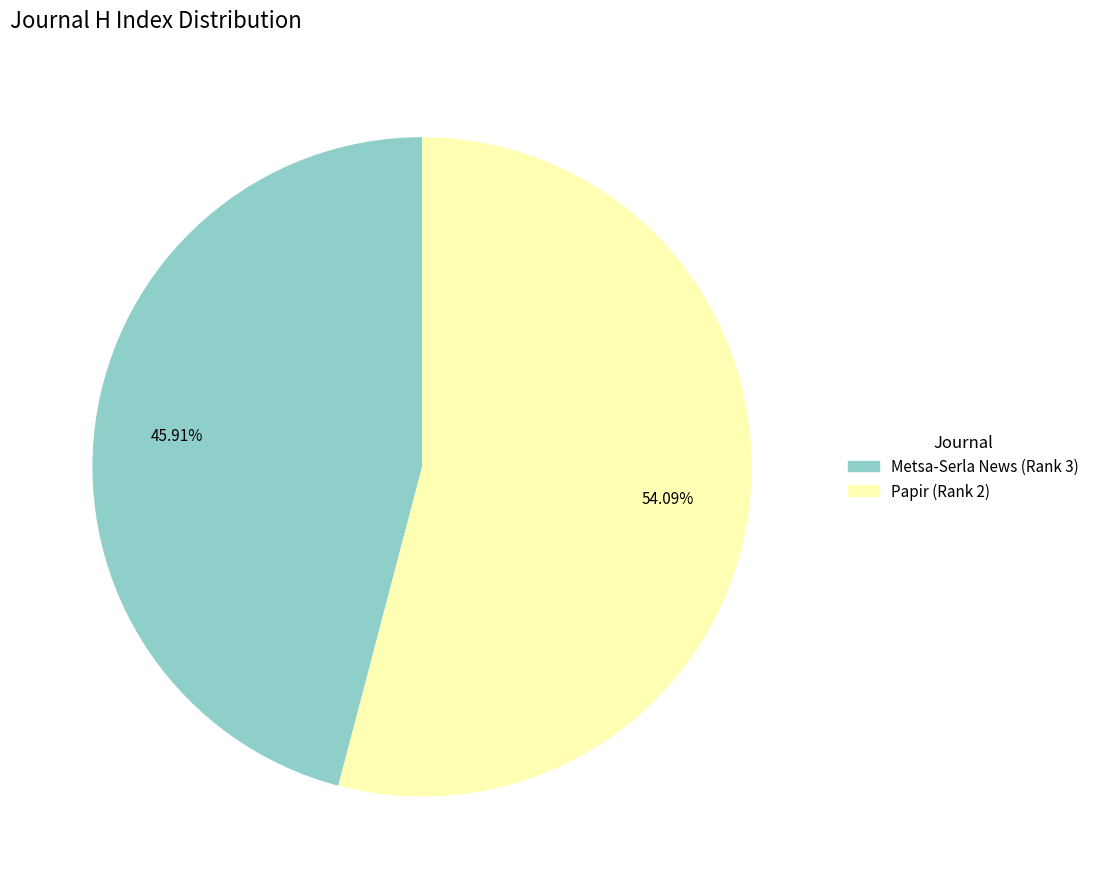

Is there a majority slice in this chart?

Yes